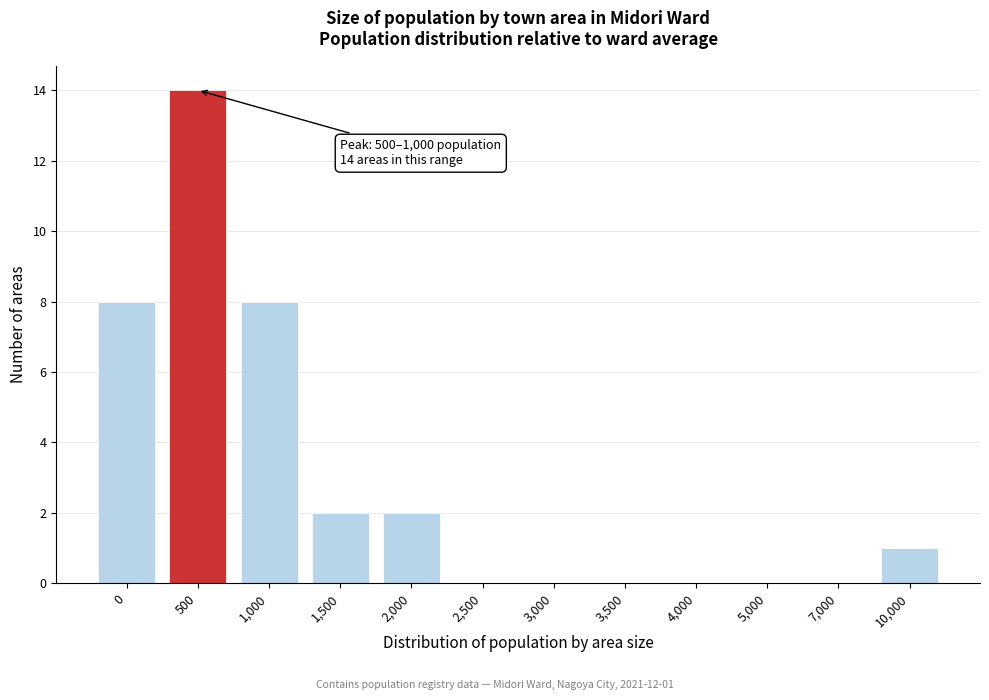

Reading left to right, extract all data points from this chart.

0=8	500=14	1,000=8	1,500=2	2,000=2	2,500=0	3,000=0	3,500=0	4,000=0	5,000=0	7,000=0	10,000=1